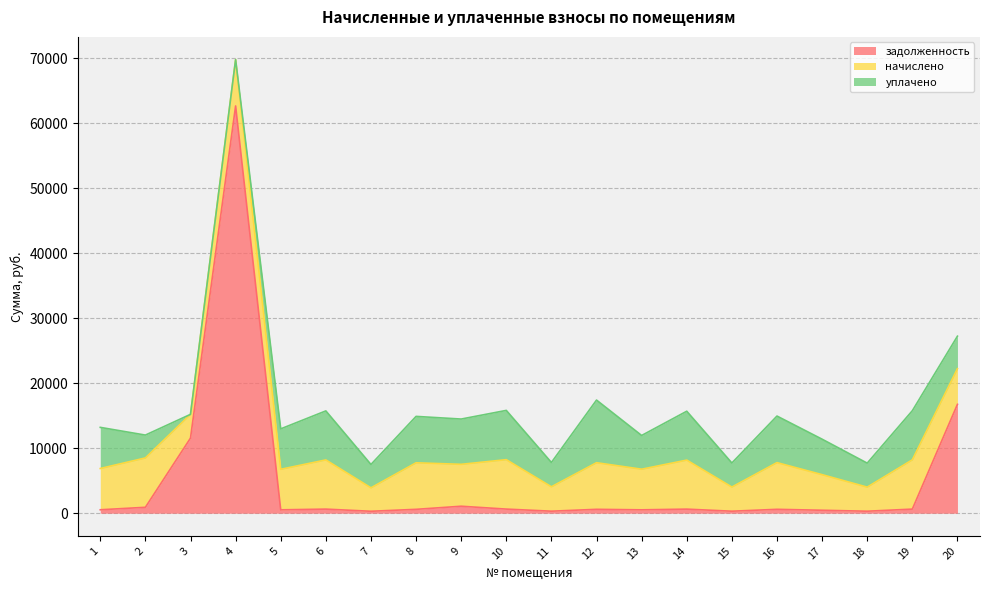

At which label does задолженность first exceed 599?

2